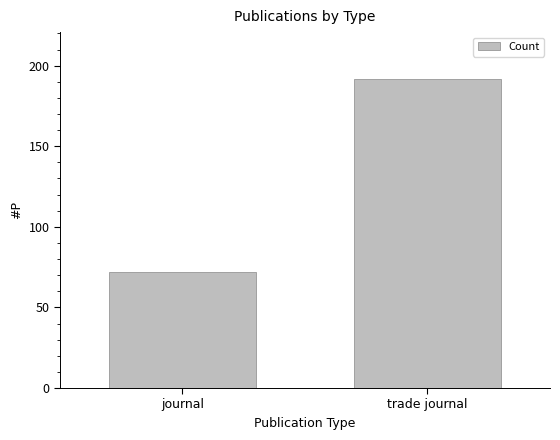

What is the change in value from journal to trade journal?

+120